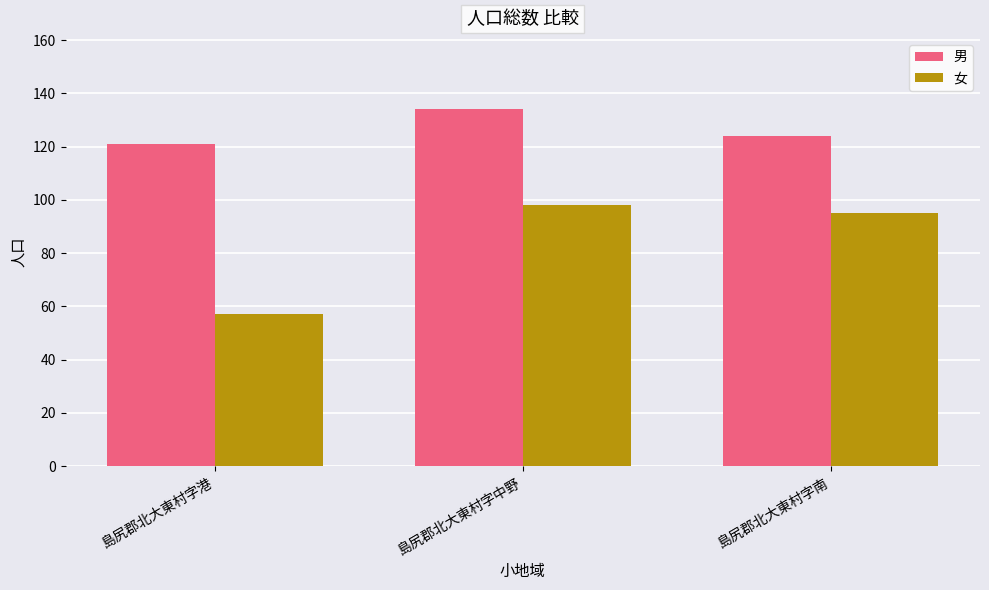

What is the maximum value for 女?

98